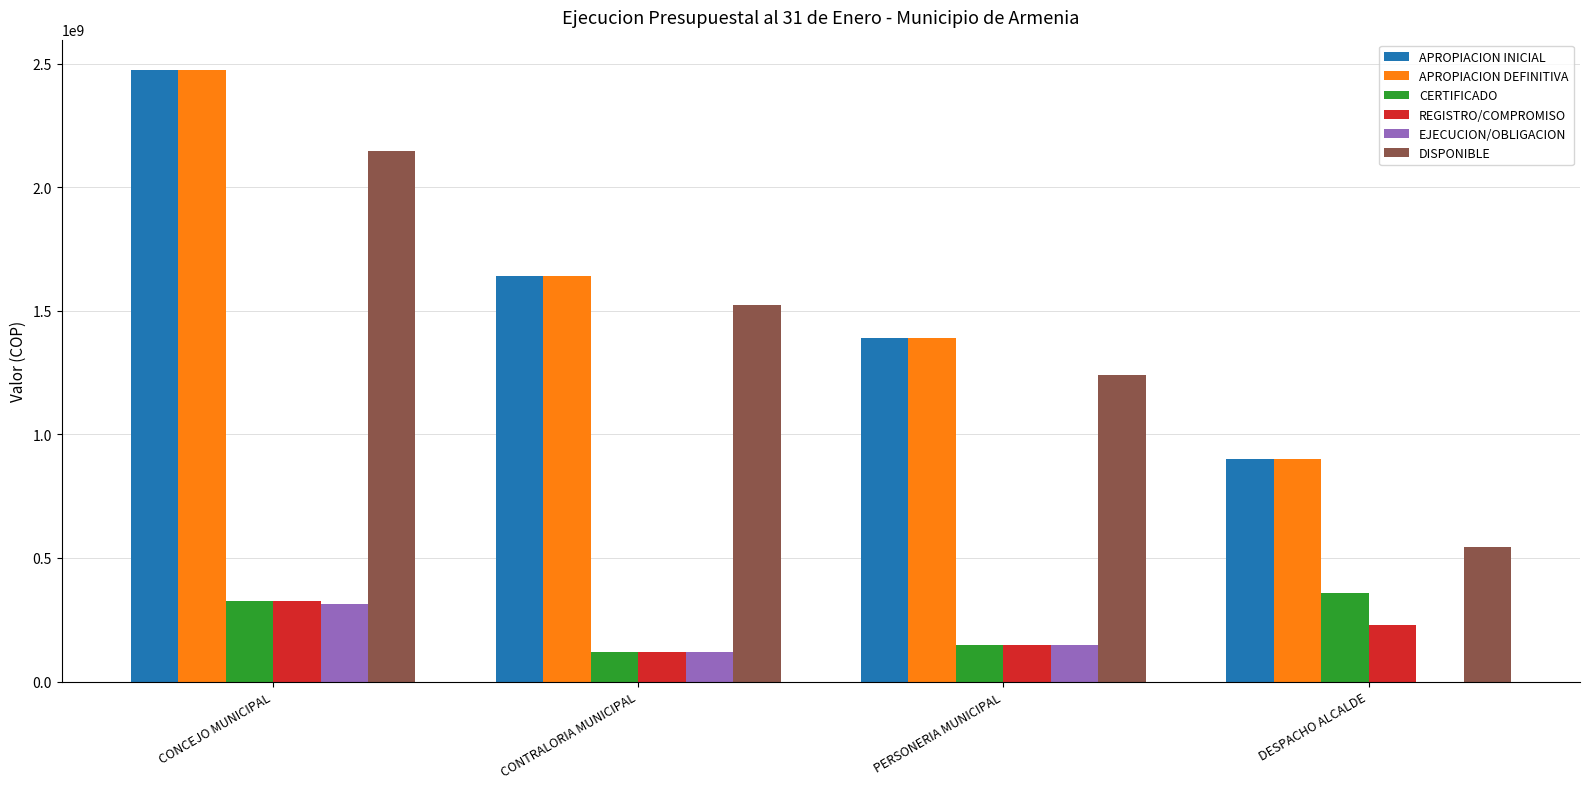

At which category is the sum across all series the highest?

CONCEJO MUNICIPAL